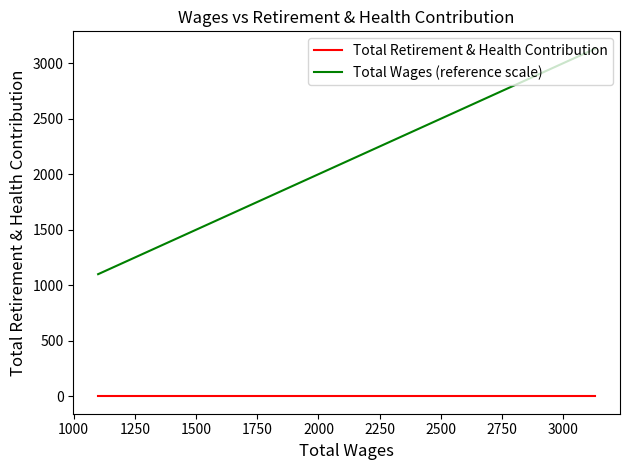

Is this an area chart (filled region under the line)?

No